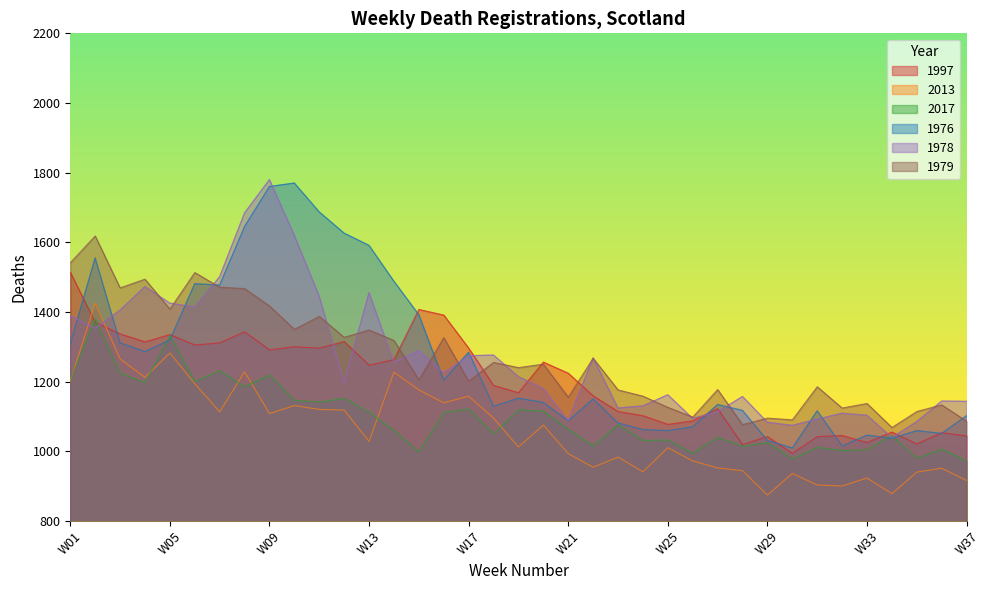

Which series has the largest total across all categories?

1979